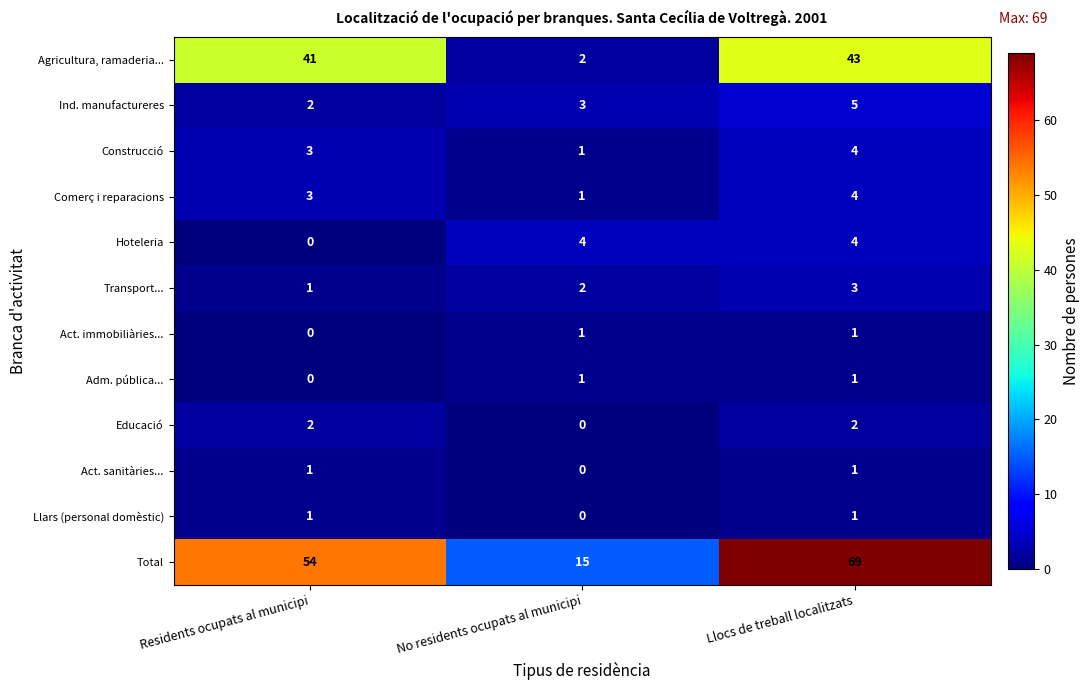

What is the maximum value for Hoteleria?

4